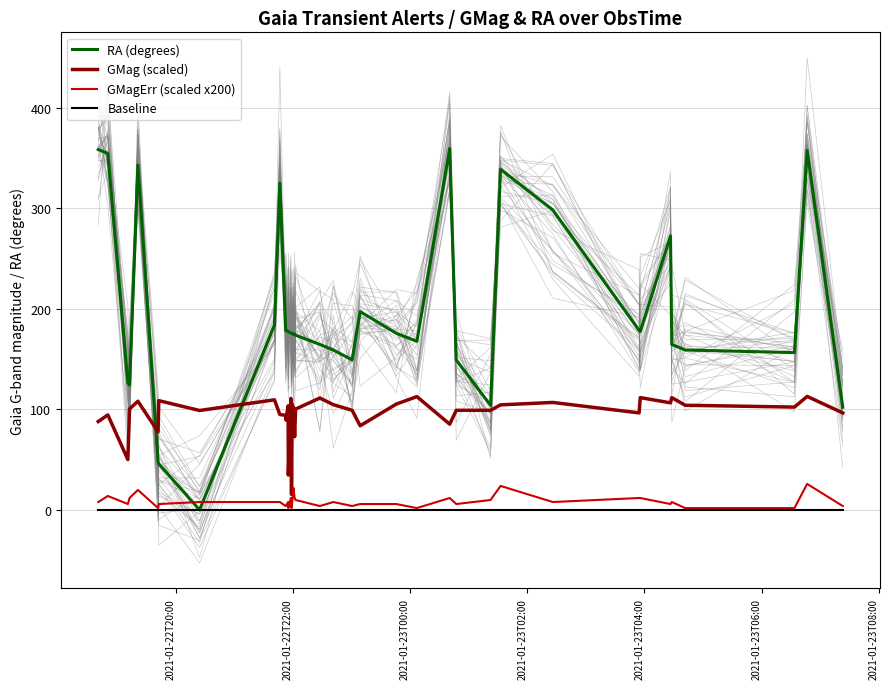

Which series has the largest range (max minus min)?

RA (degrees)